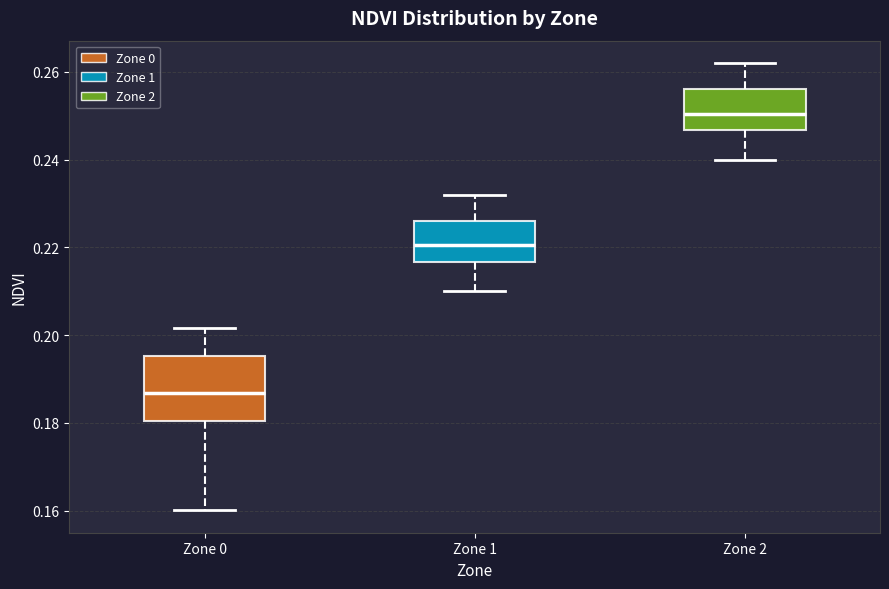

Comparing the boxes themselves (not the whiskers), which one is the tallest?

Zone 0